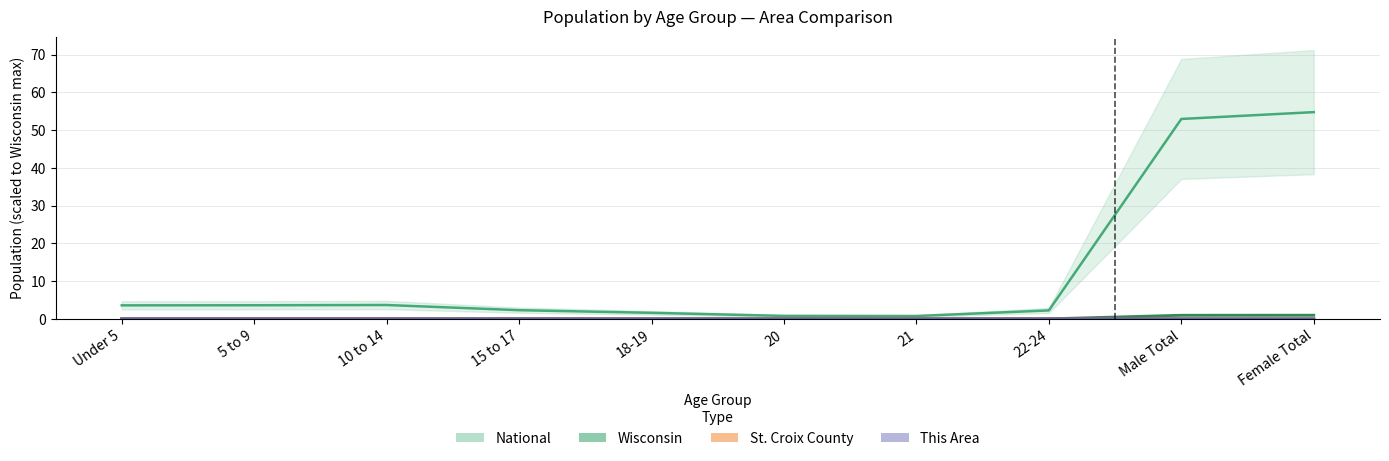

What is the average value of the National series?

12.6